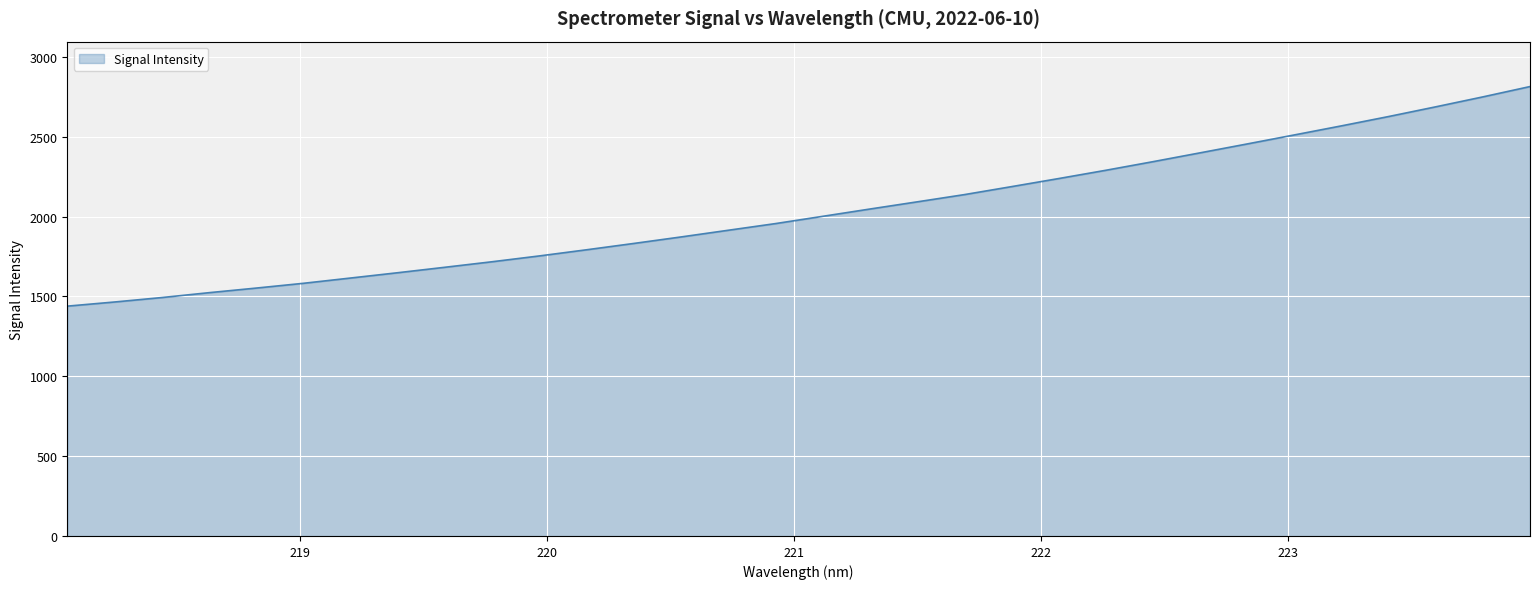

What is the minimum value shown in the chart?

1439.1